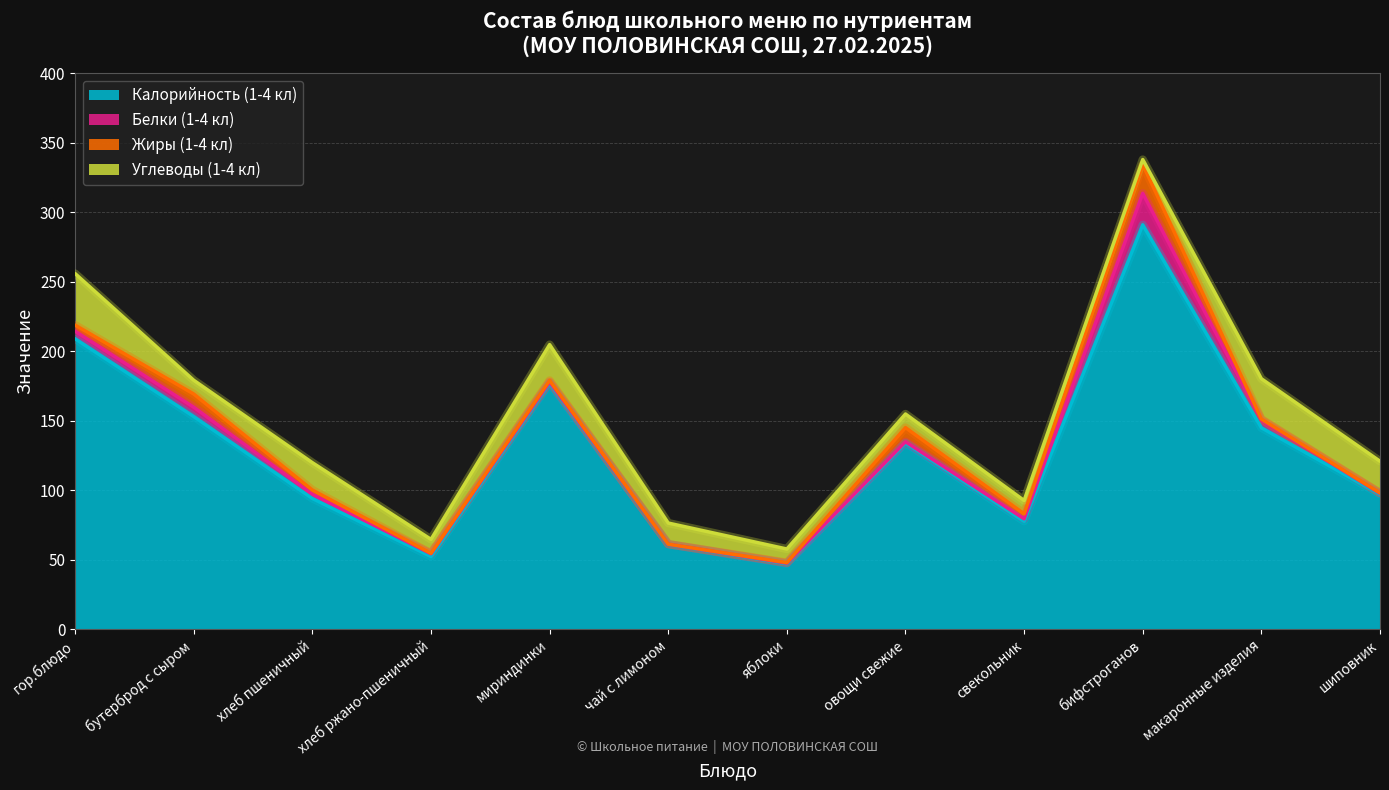

Which series has the largest range (max minus min)?

Калорийность (1-4 кл)